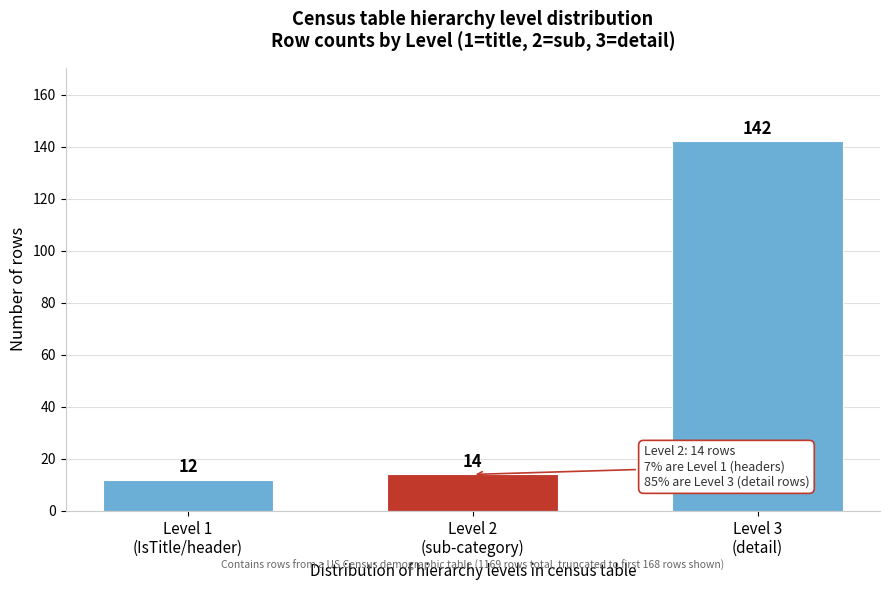

Reading left to right, extract all data points from this chart.

12	14	142